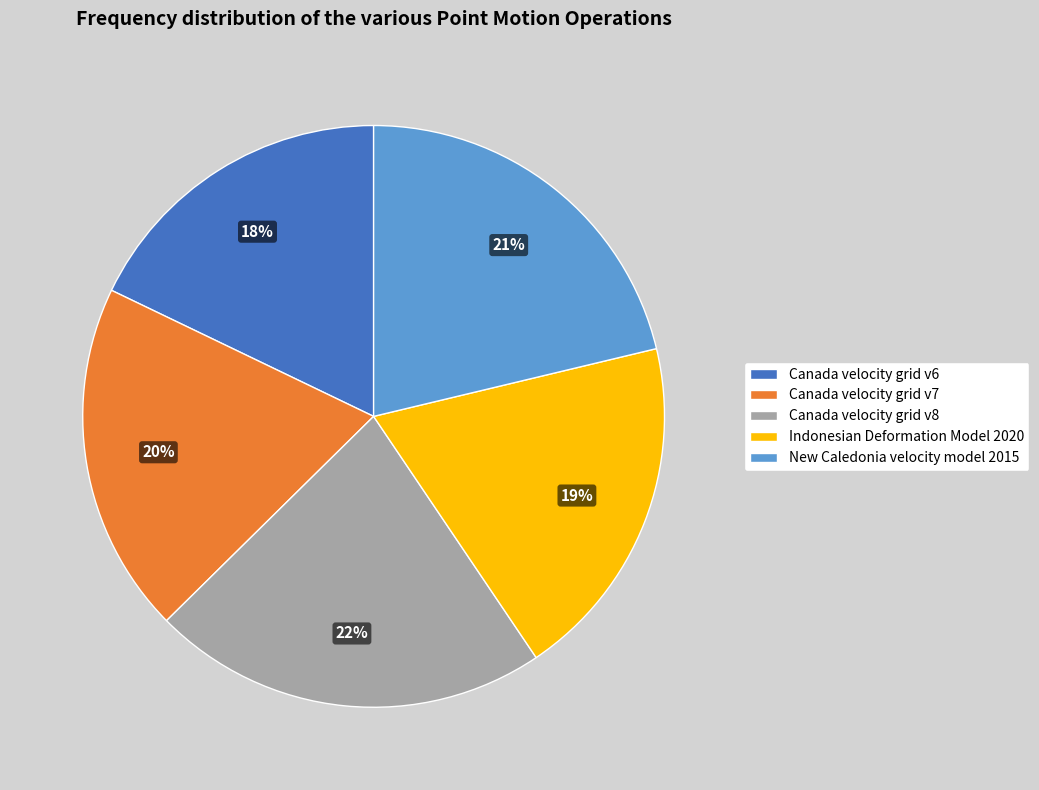

Is there a majority slice in this chart?

No